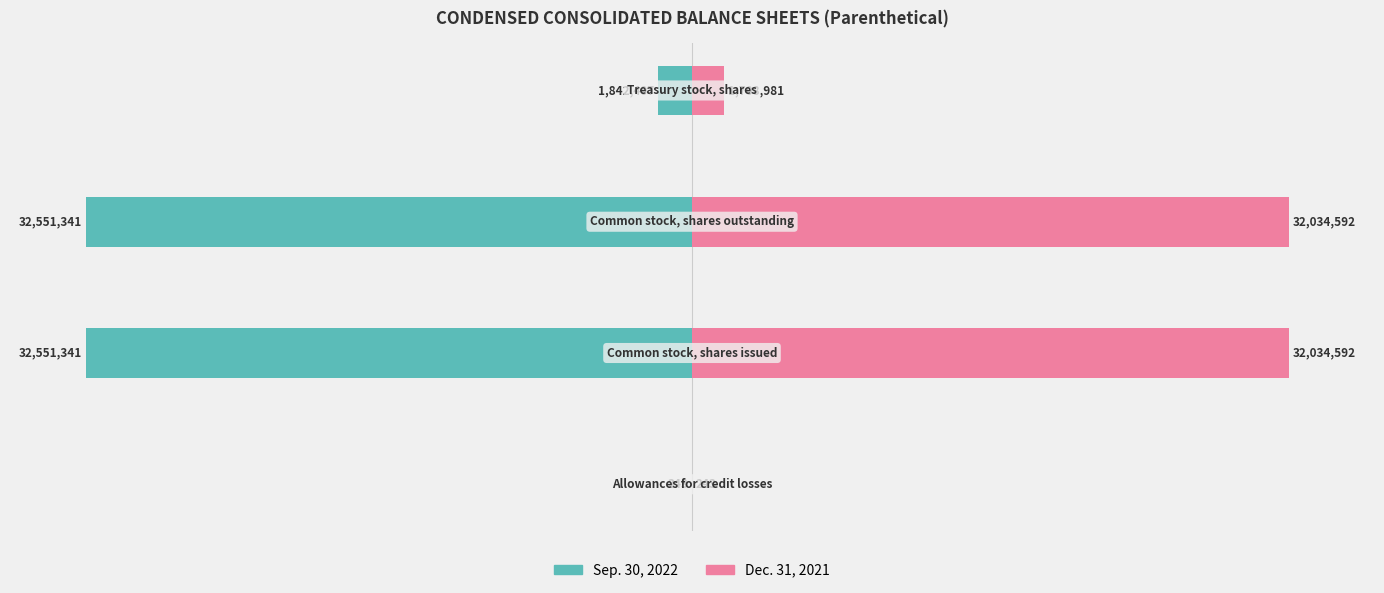

Are the bars horizontal?

Yes